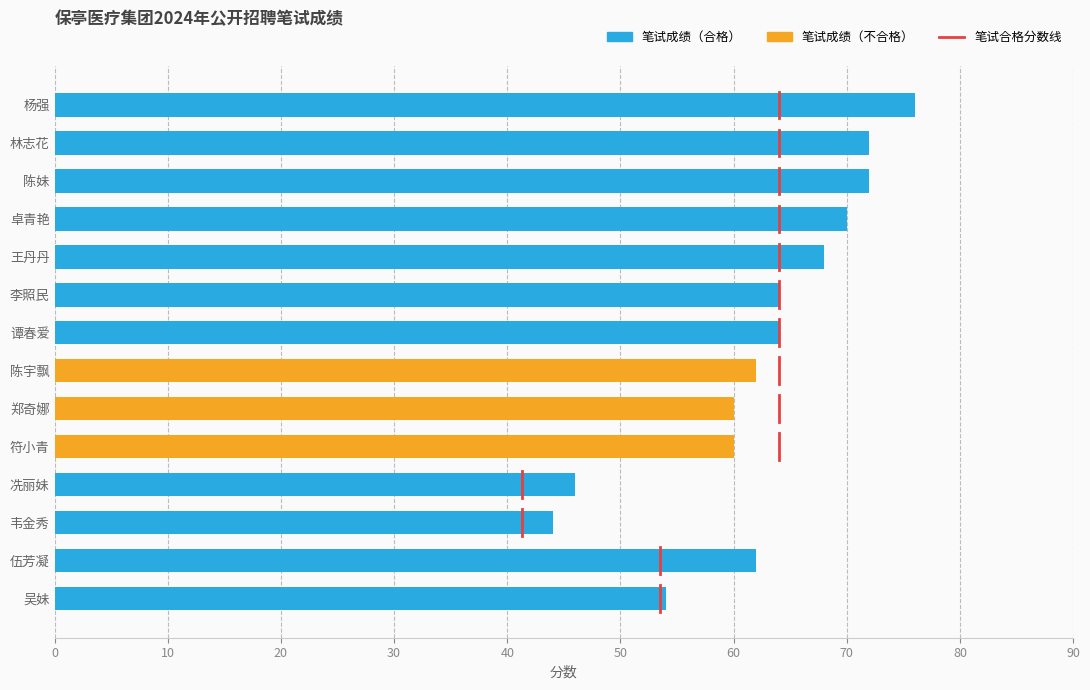

What is the change in value from 陈妹 to 郑奇娜?

-12